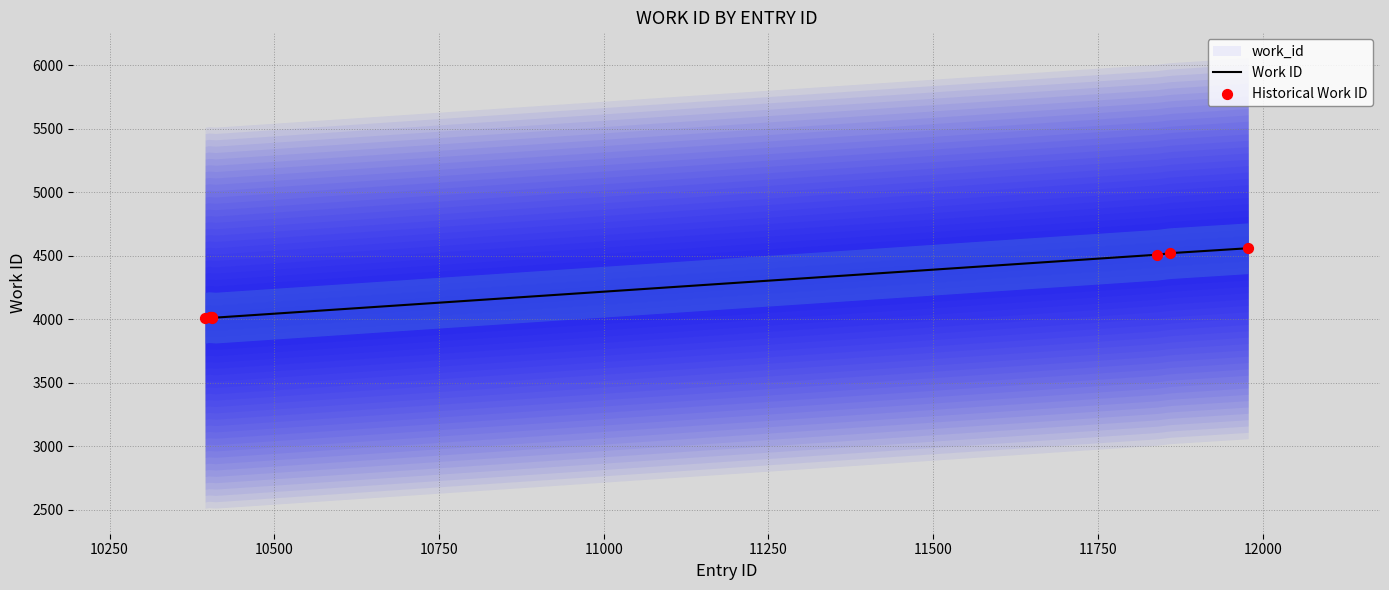

What is the change in value from 10404 to 11840?

+490